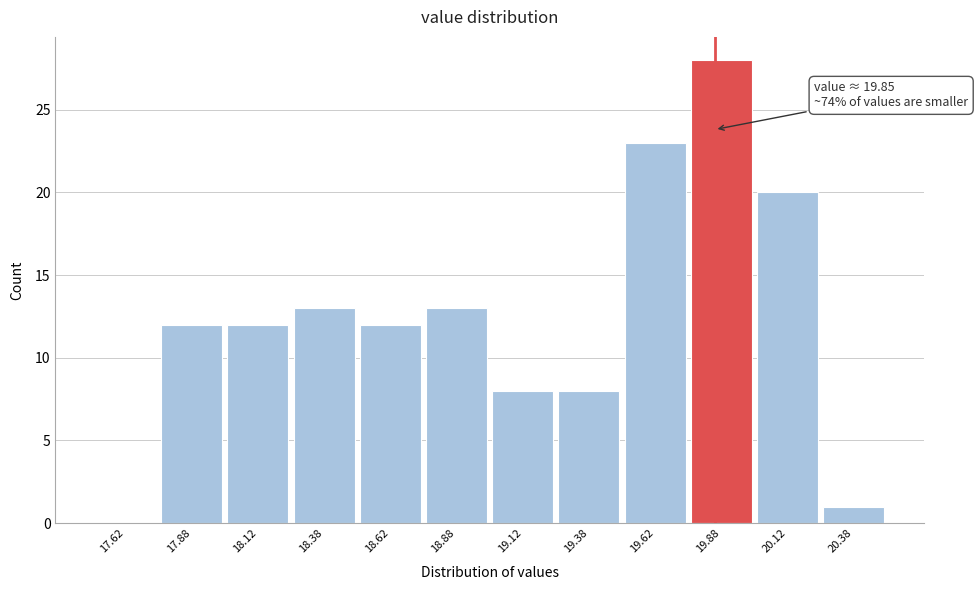

Which range on the x-axis has the tallest bar?

19.75 to 20.00